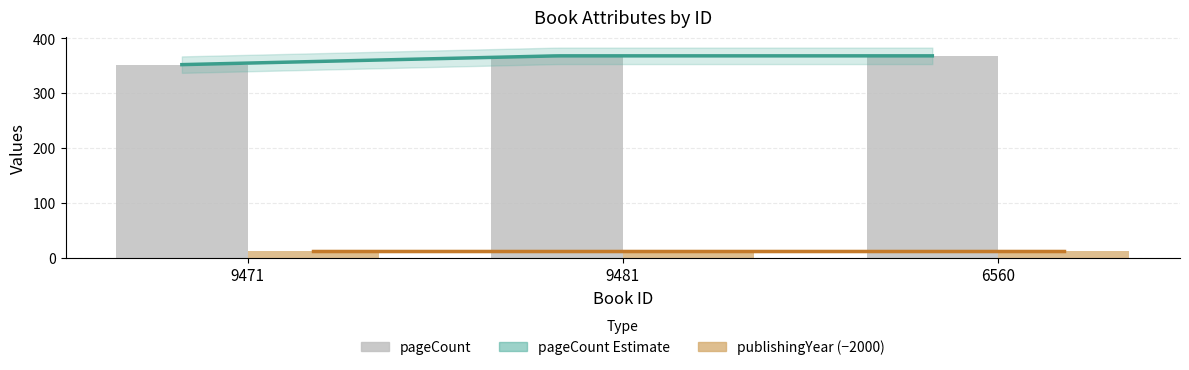

Count the pageCount values in the range 352 to 368.

3